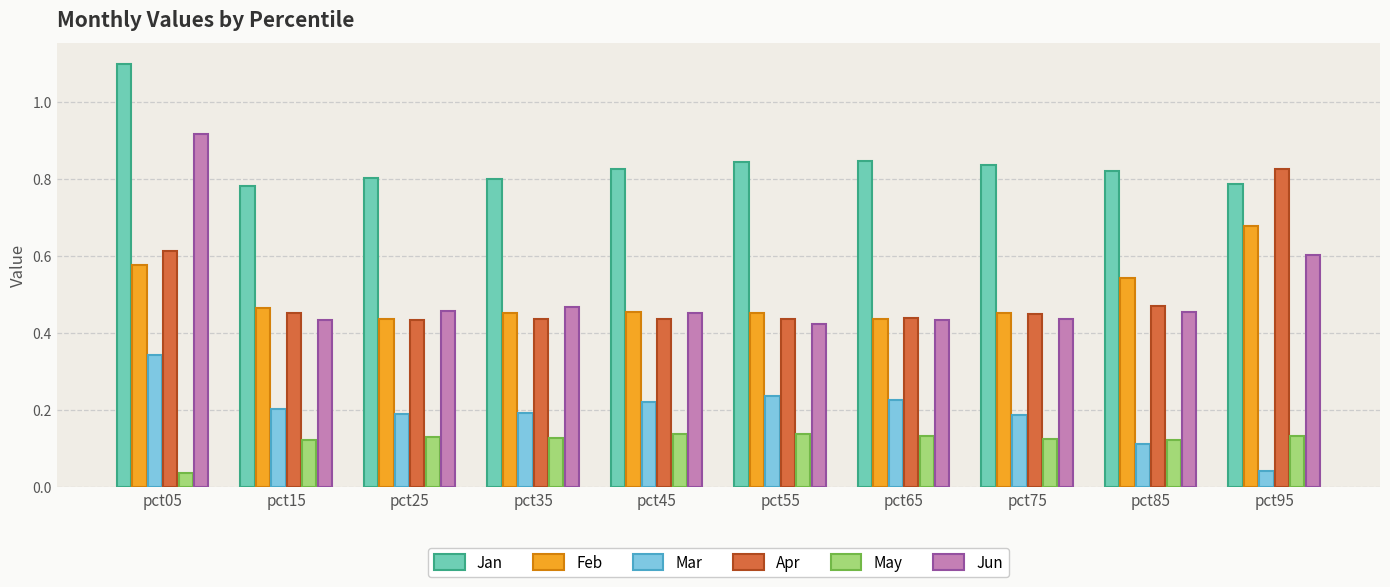

Which series has the widest spread of values?

Jun